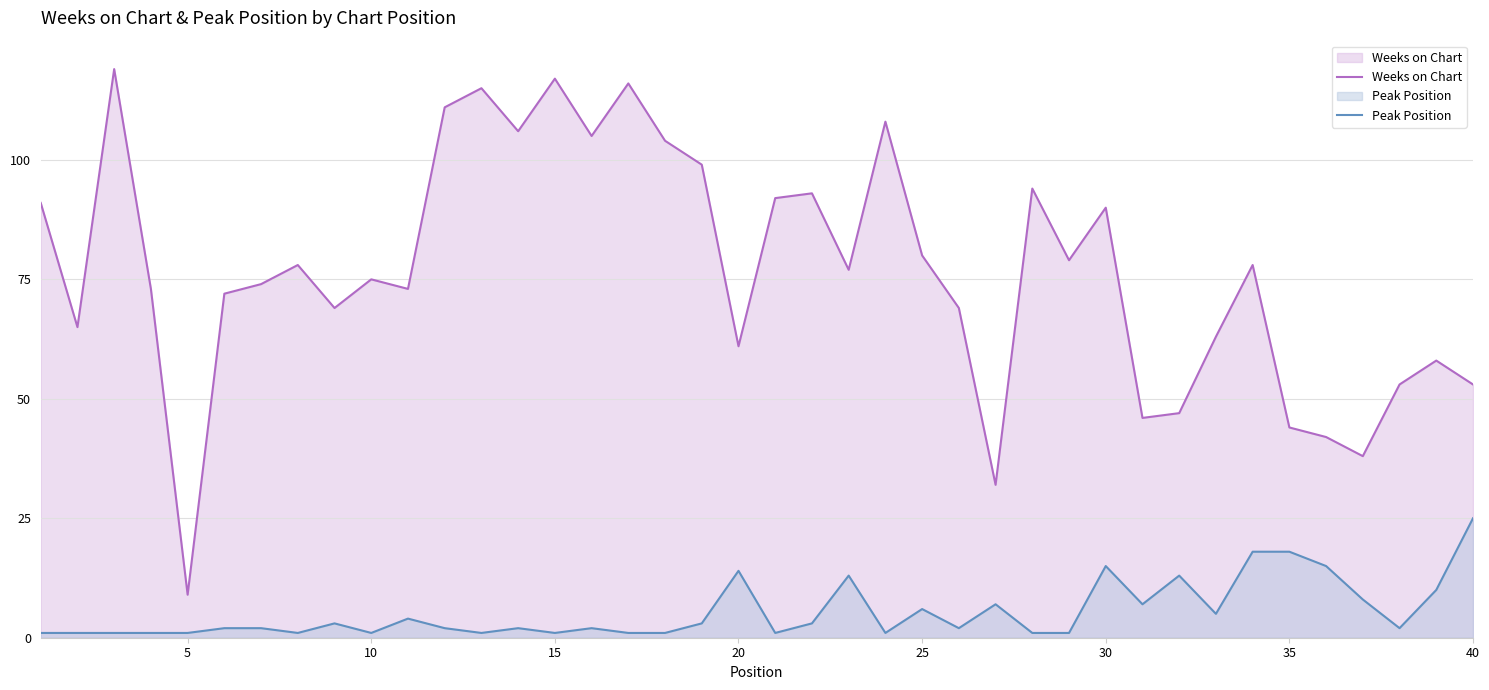

The value of Peak Position at 20 is 14. True or false?

True